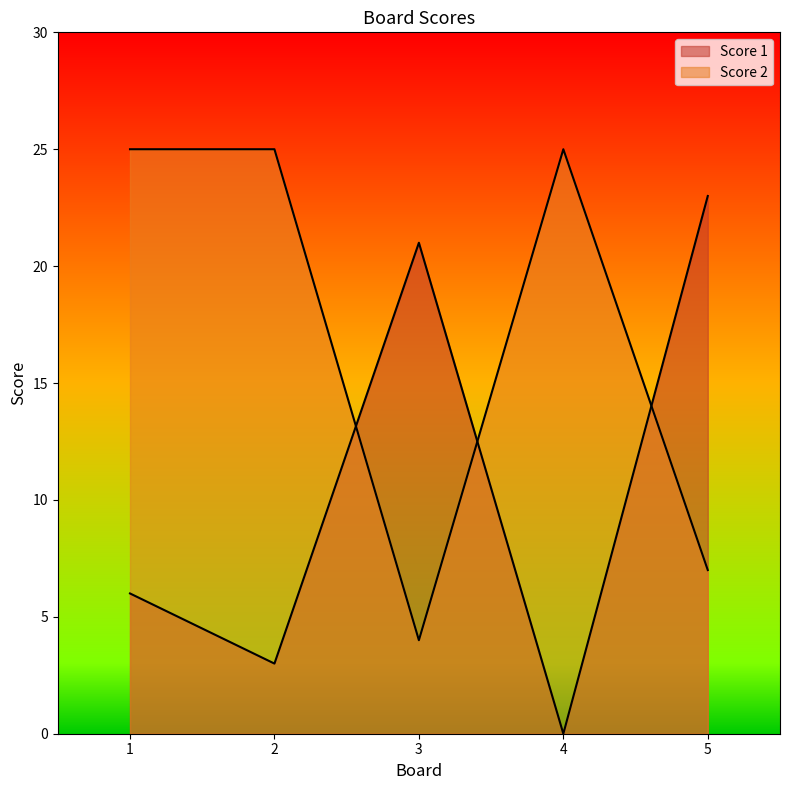

What is the difference between the highest and lowest values at 4?

25